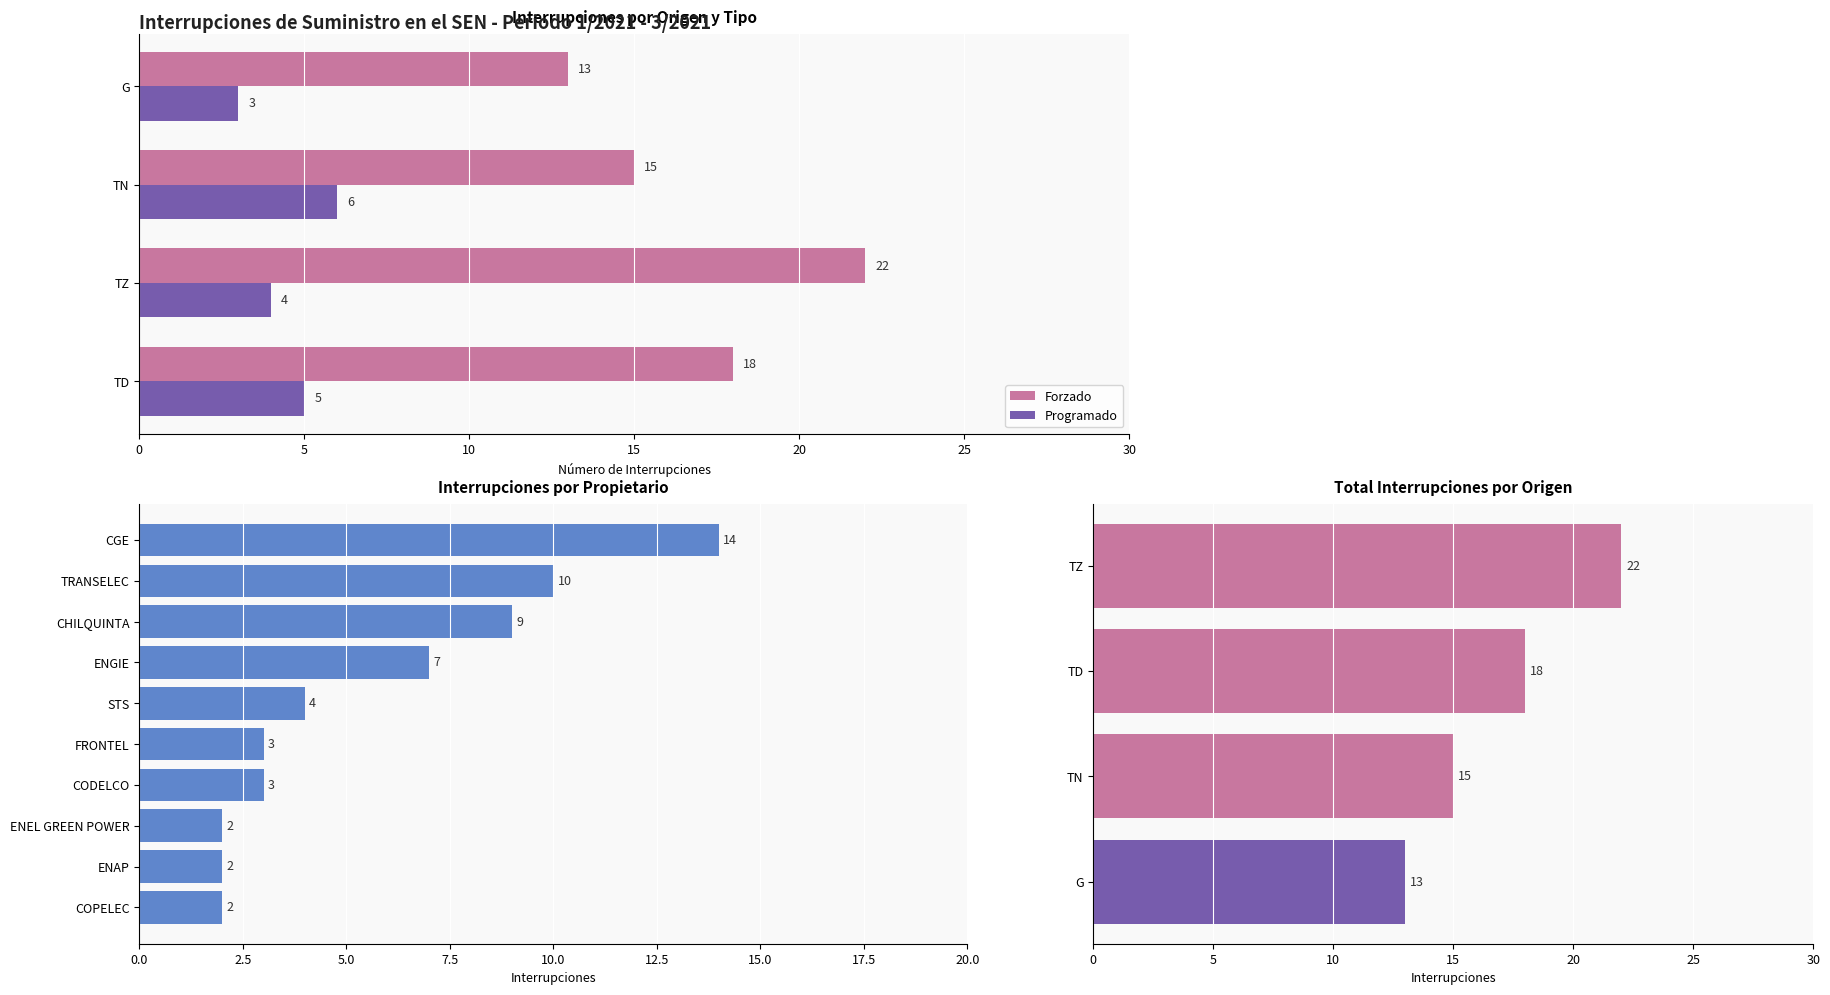

What is the maximum value shown in the chart?

22